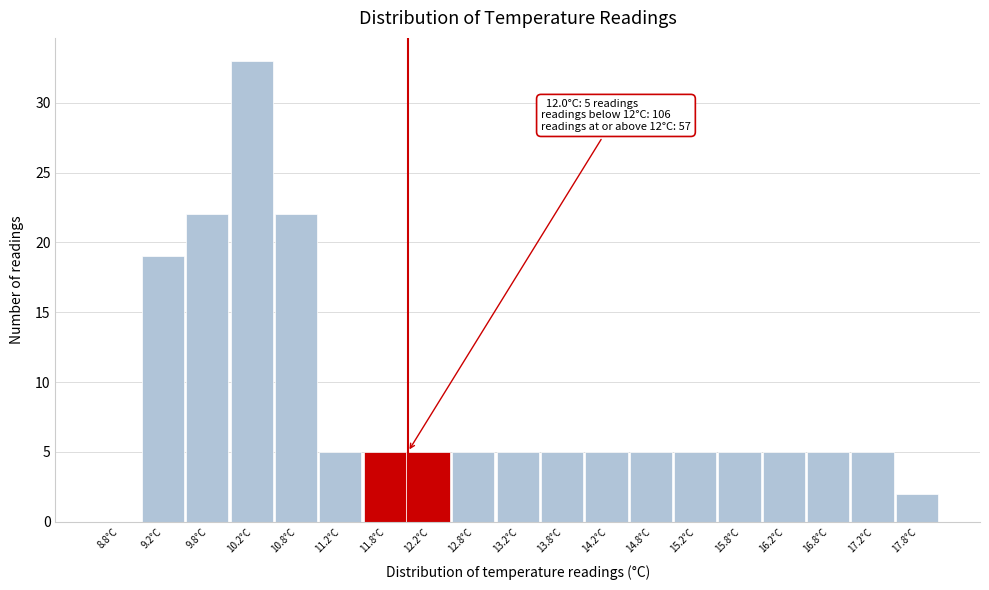

Over which range of the x-axis is the bar tallest?

10.0 to 10.5